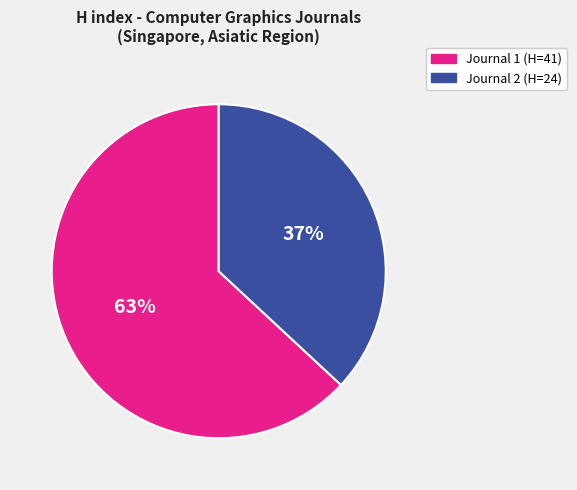

Is there any slice that represents more than half of the pie?

Yes